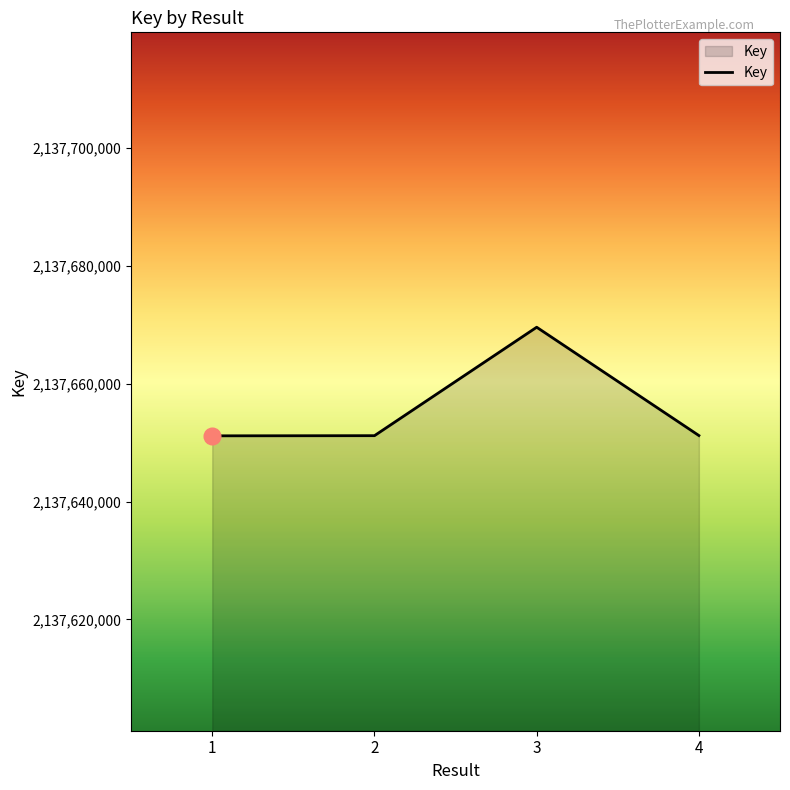

What is the minimum value shown in the chart?

2137651138